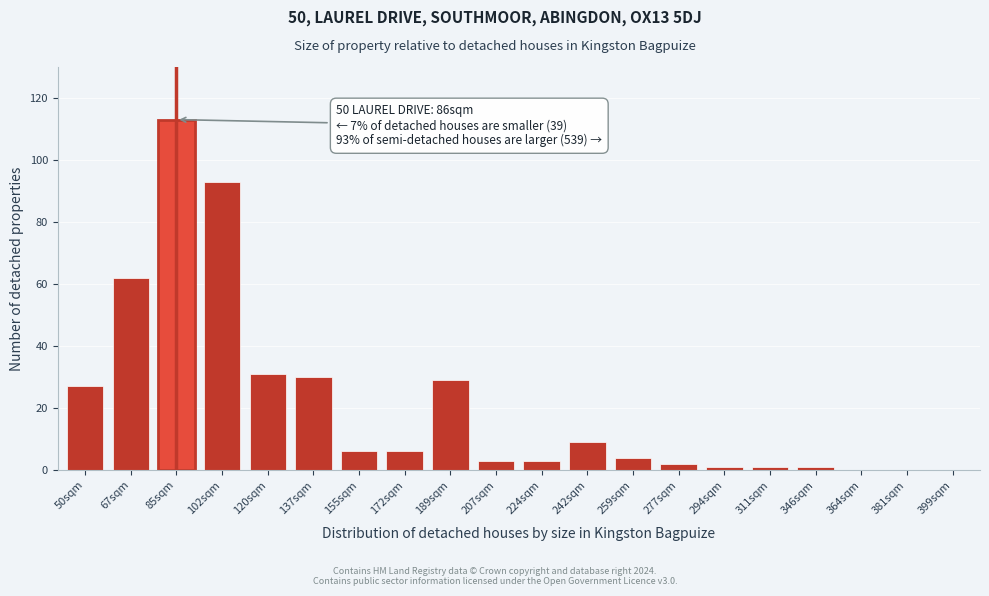

Reading left to right, extract all data points from this chart.

50sqm=27	67sqm=62	85sqm=113	102sqm=93	120sqm=31	137sqm=30	155sqm=6	172sqm=6	189sqm=29	207sqm=3	224sqm=3	242sqm=9	259sqm=4	277sqm=2	294sqm=1	311sqm=1	346sqm=1	364sqm=0	381sqm=0	399sqm=0